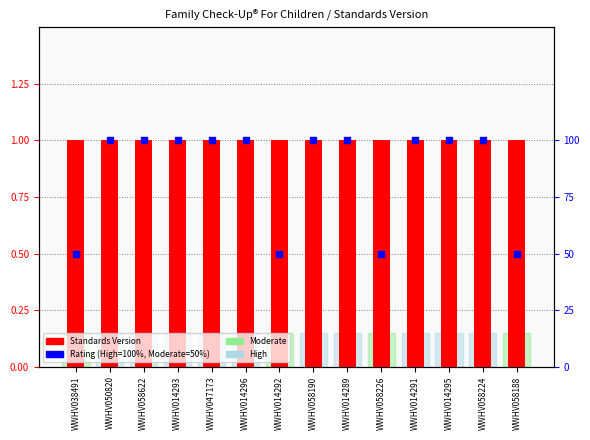

At how many categories does at least one series exceed 57?

10